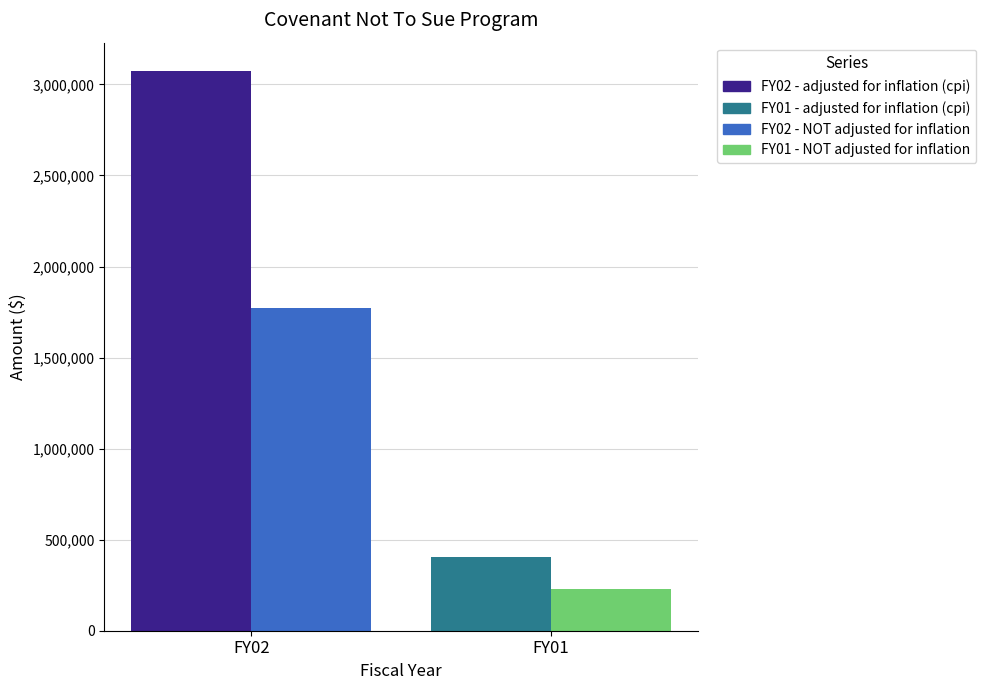

At which category is the sum across all series the highest?

FY02